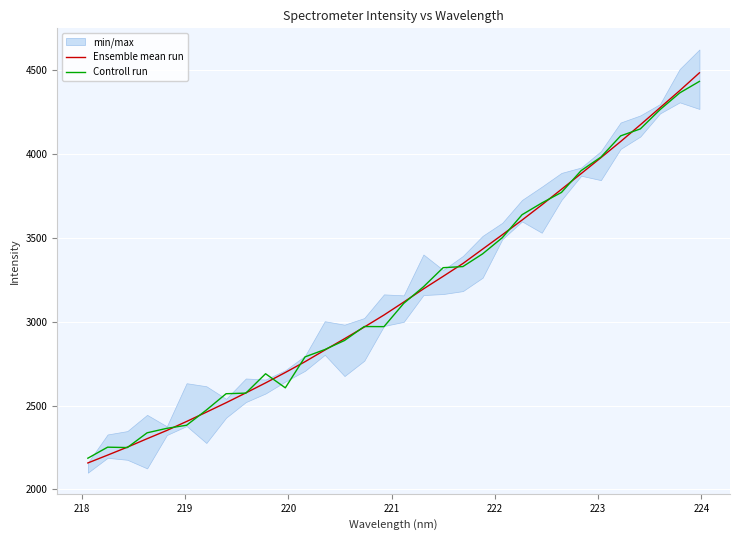

What is the minimum value for Ensemble mean run?

2158.1